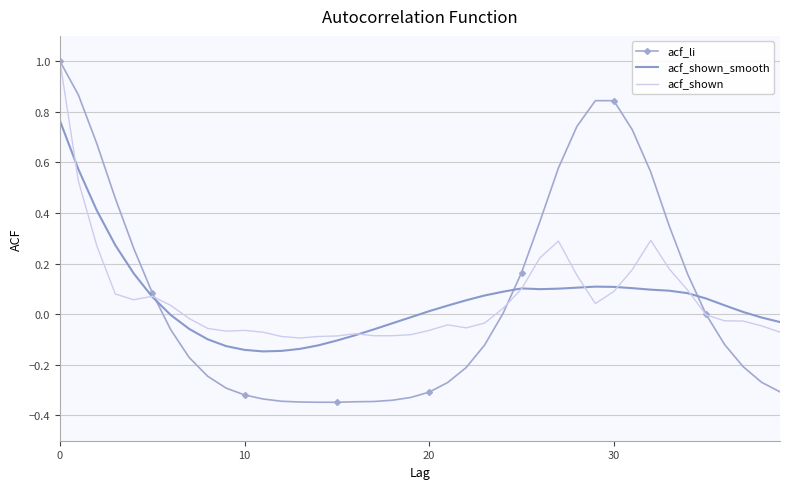

How many intersections are there between acf_shown_smooth and acf_li?

3